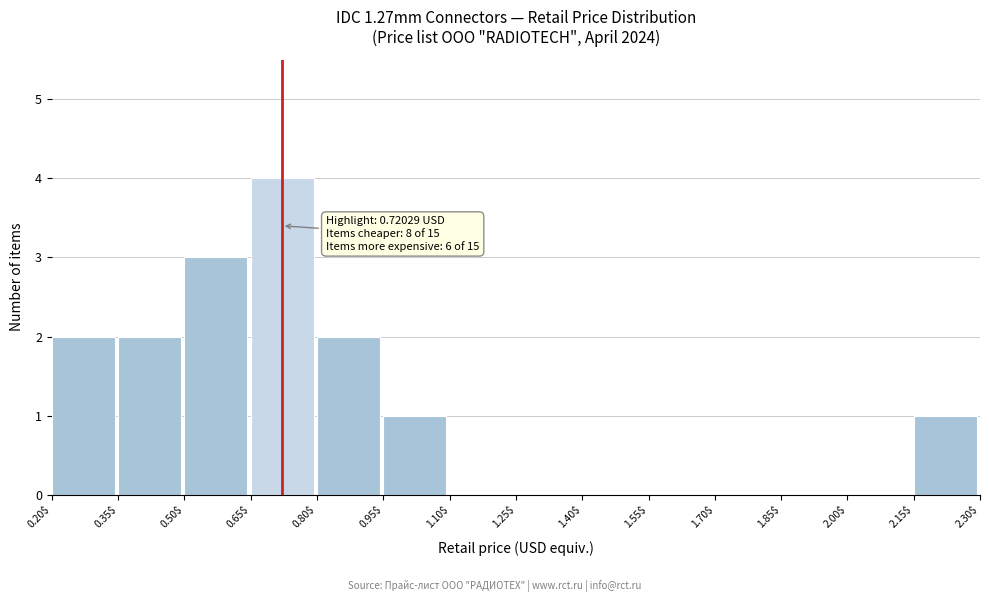

Which range on the x-axis has the tallest bar?

0.65$ to 0.80$